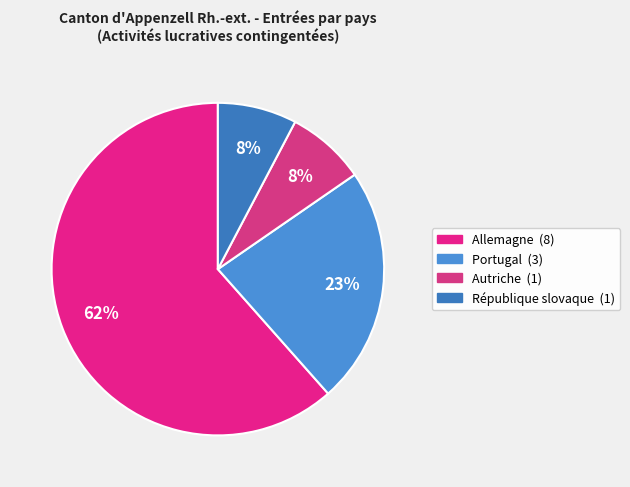

What percentage is the Portugal slice, to the nearest percent?

23%